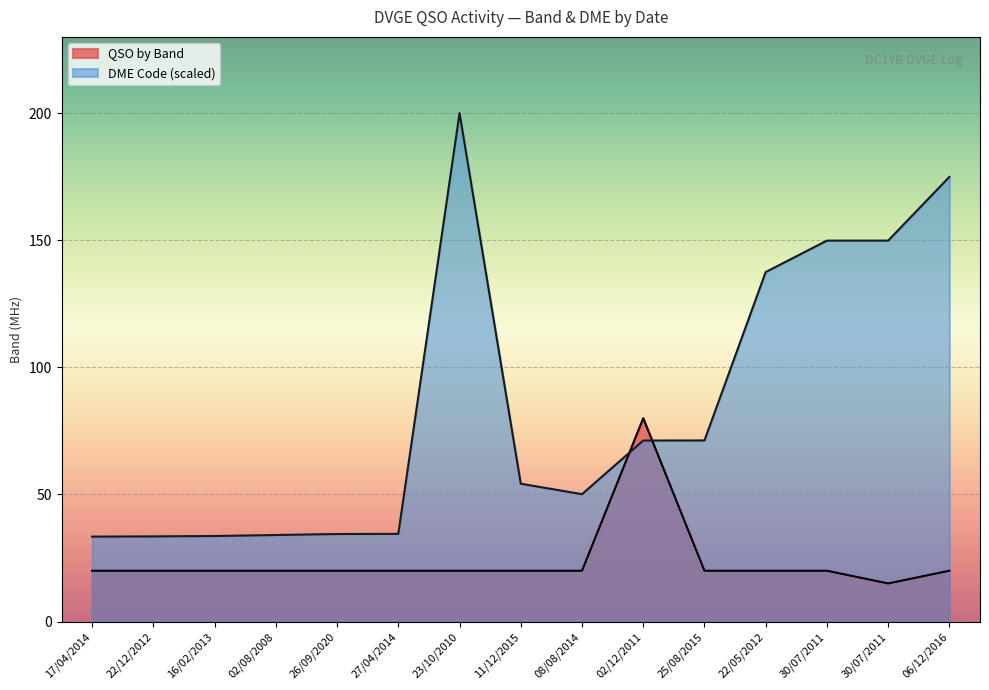

How many lines are shown in the chart?

2